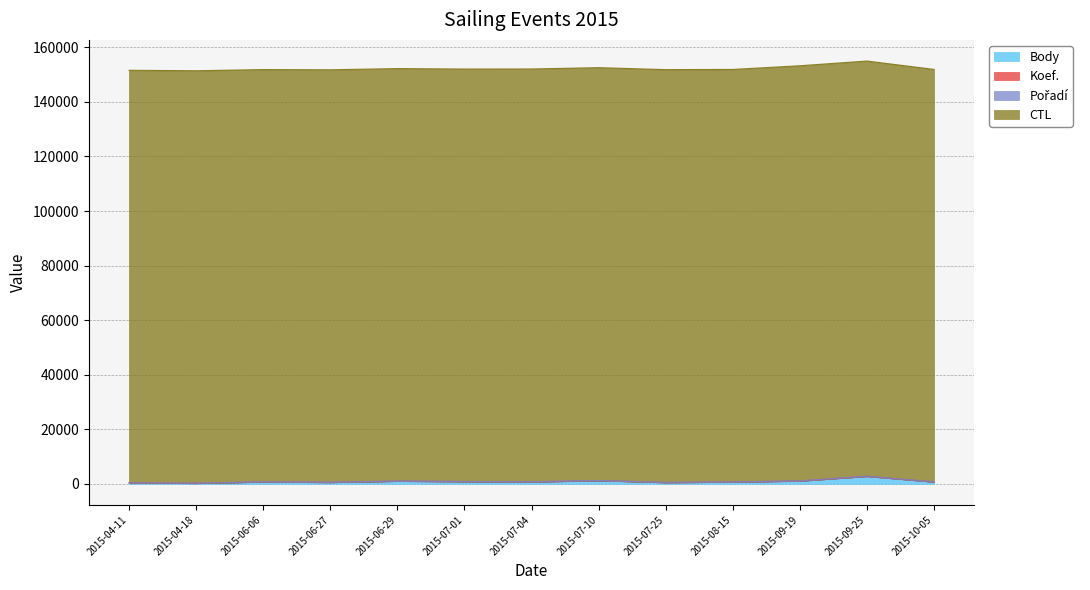

Is it true that CTL equals 151201 at 2015-04-11?

True